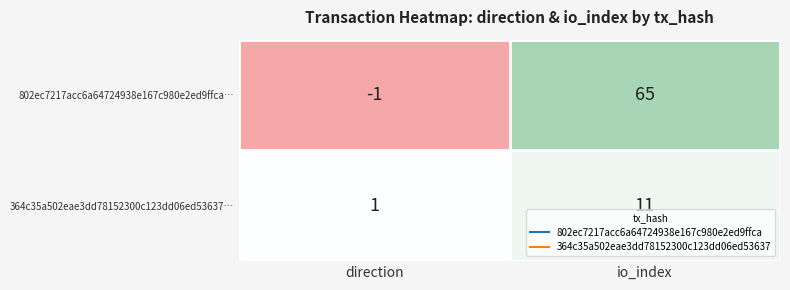

What is the difference between the highest and lowest values at direction?

2